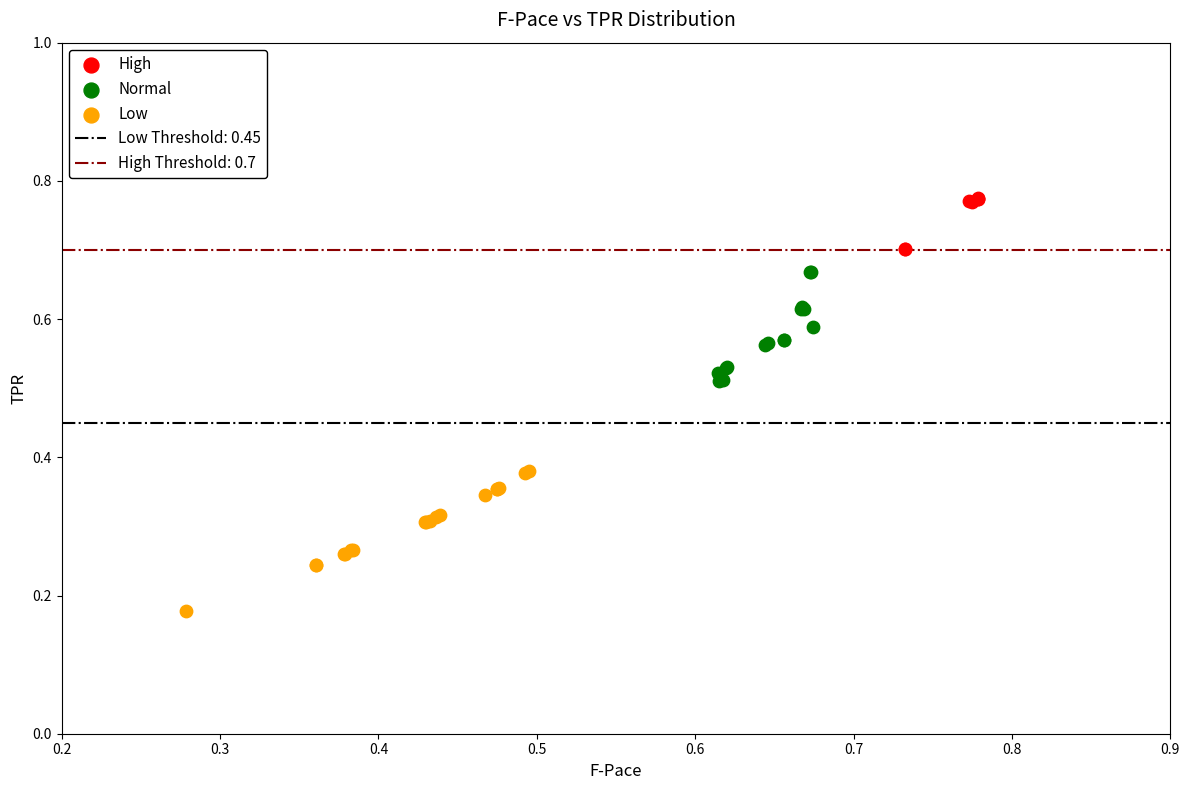

Which series reaches the maximum Y coordinate?

High